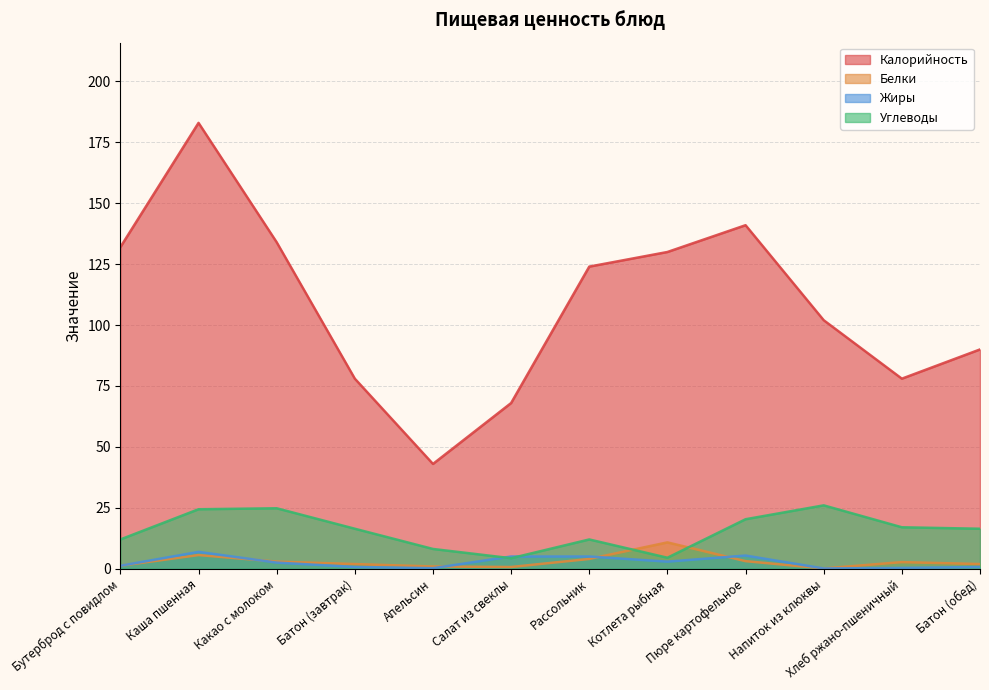

What is the difference between the Белки values at Апельсин and Рассольник?

3.1